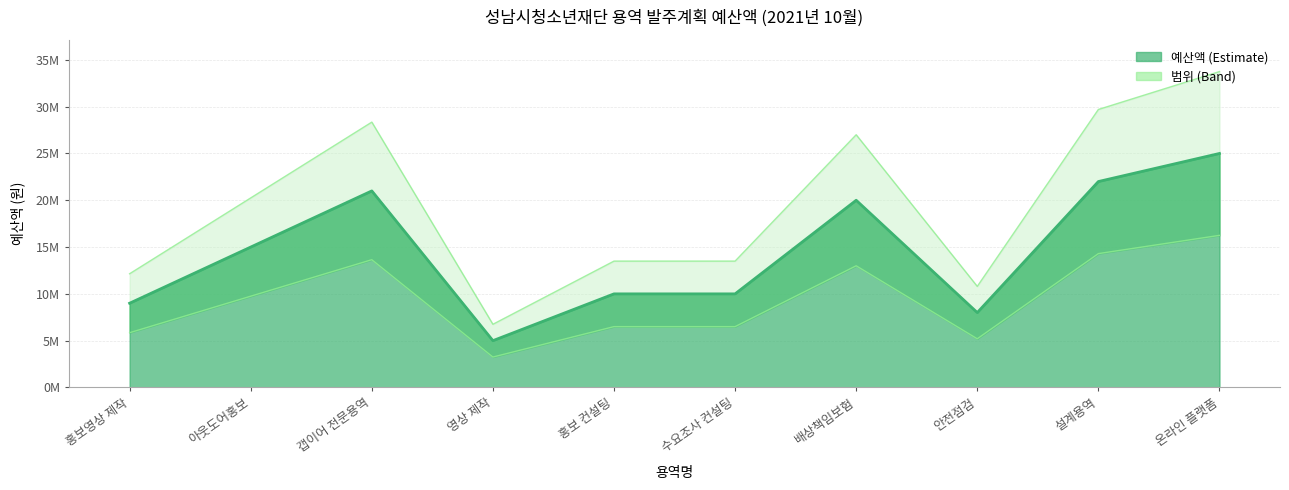

Rank the categories by value from lowest to highest.

영상 제작, 안전점검, 홍보영상 제작, 홍보 컨설팅, 수요조사 컨설팅, 아웃도어홍보, 배상책임보험, 갭이어 전문용역, 설계용역, 온라인 플랫폼